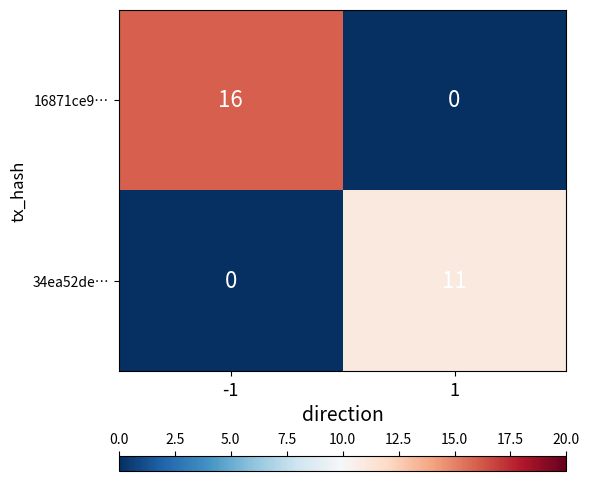

How many series are shown in this chart?

2